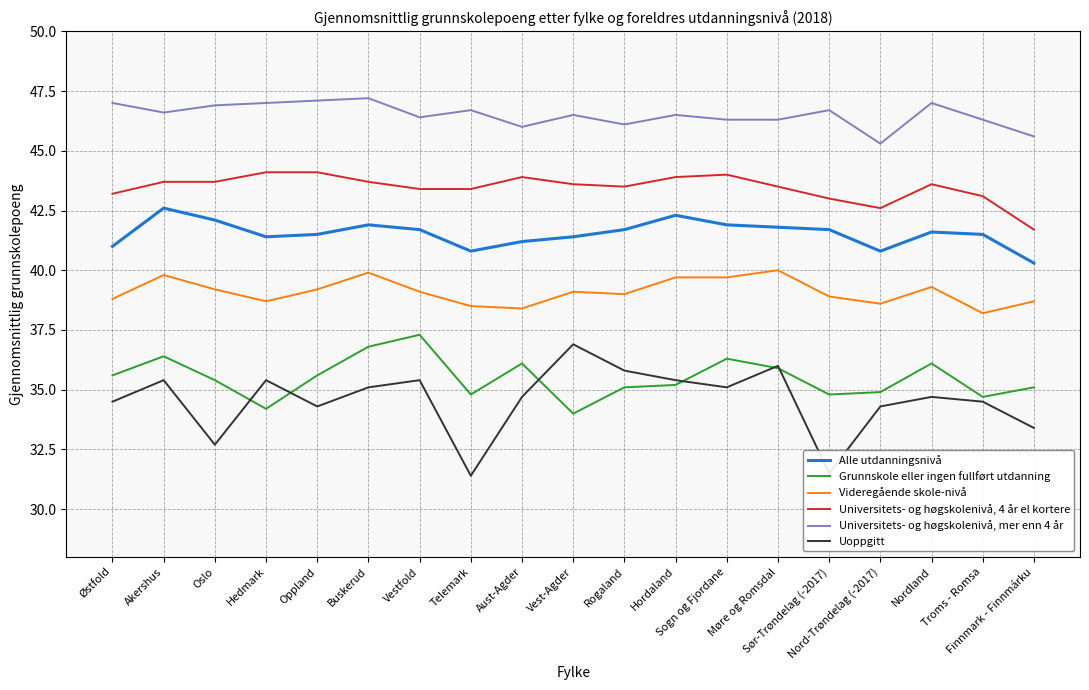

Which category has the lowest value in the Videregående skole-nivå series?

Troms - Romsa